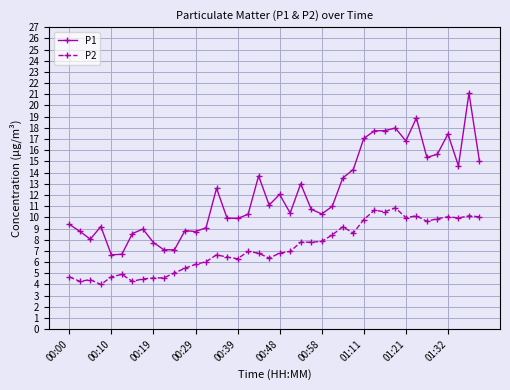

True or false: P2 and P1 intersect in this chart.

False